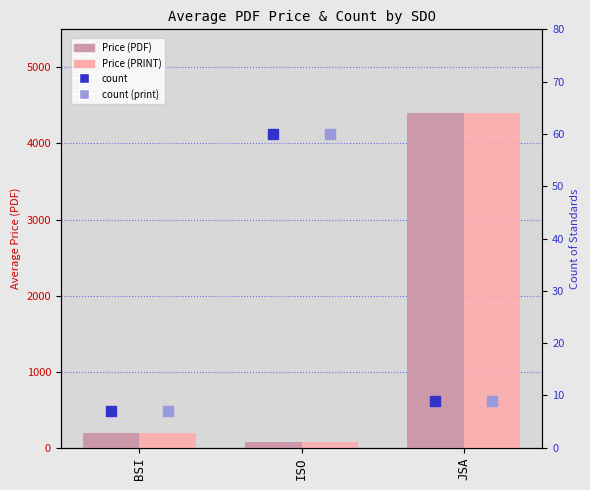

Which series has the largest total across all categories?

Price (PDF)